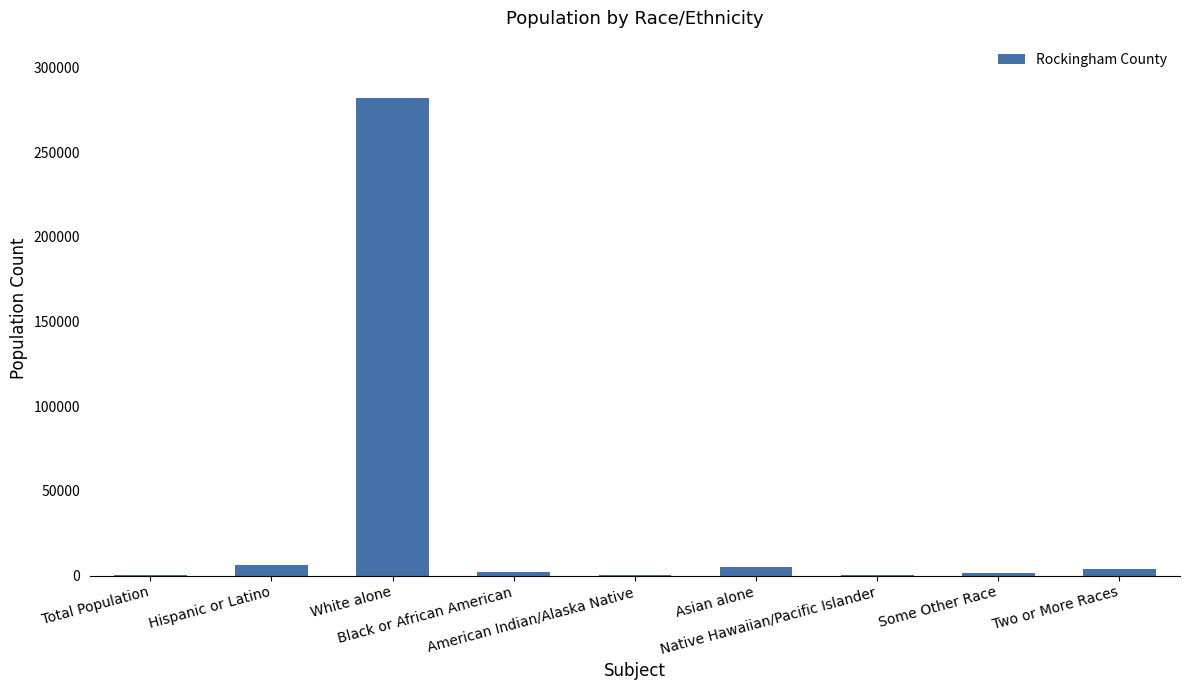

What is the greatest value displayed?

281966